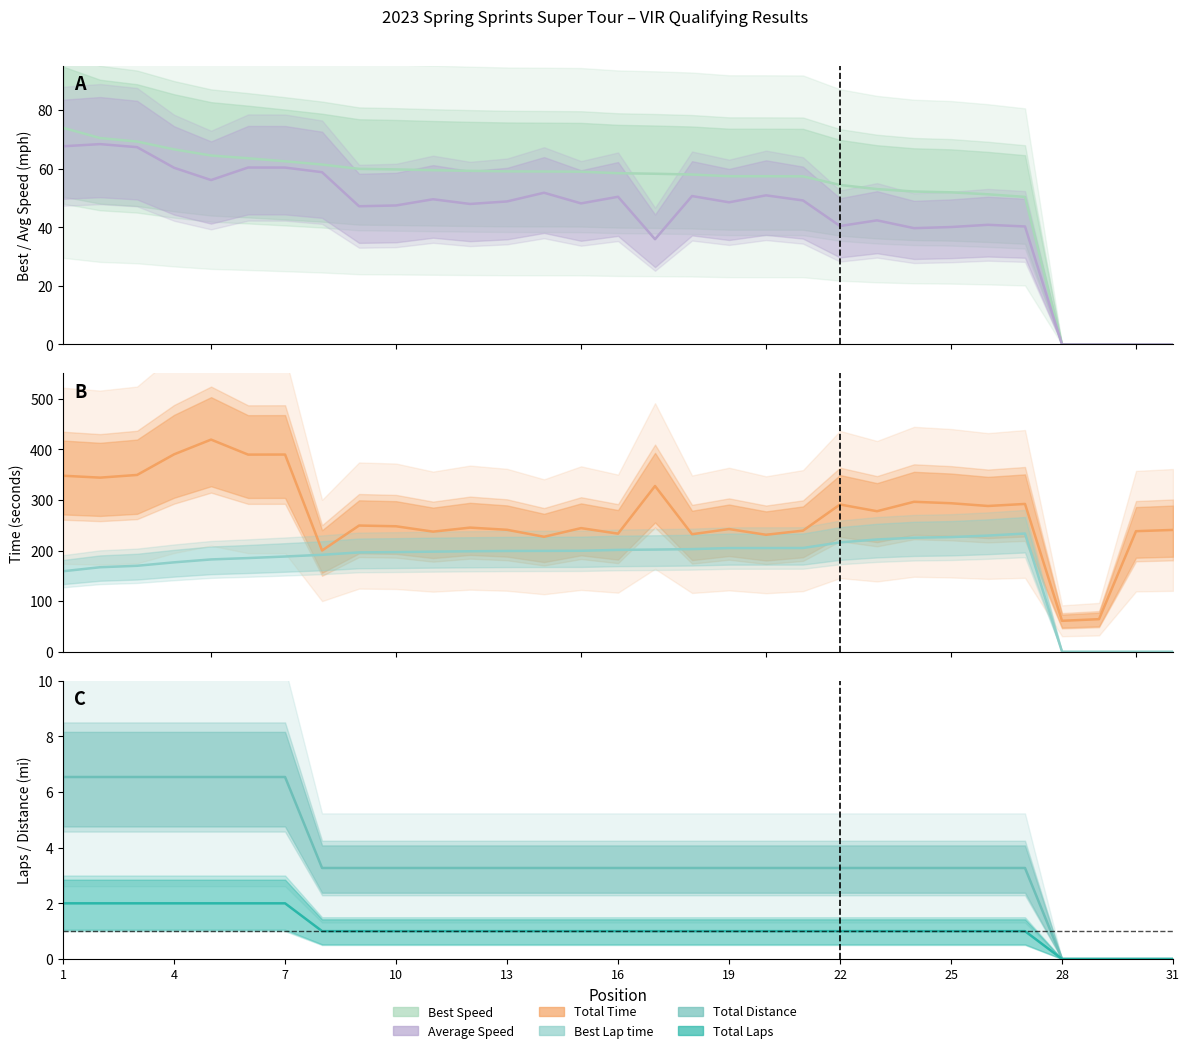

True or false: Best Lap time has a value of 126.0 at 29.

False